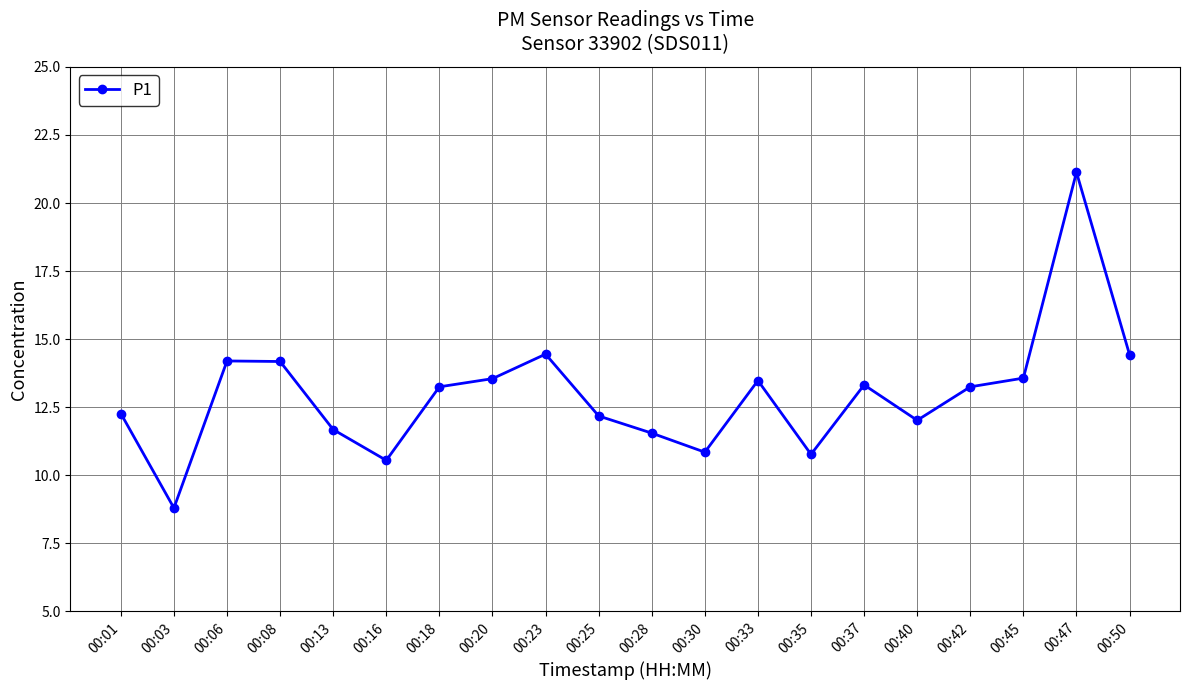

What is the value of the 1st point from the left?

12.3